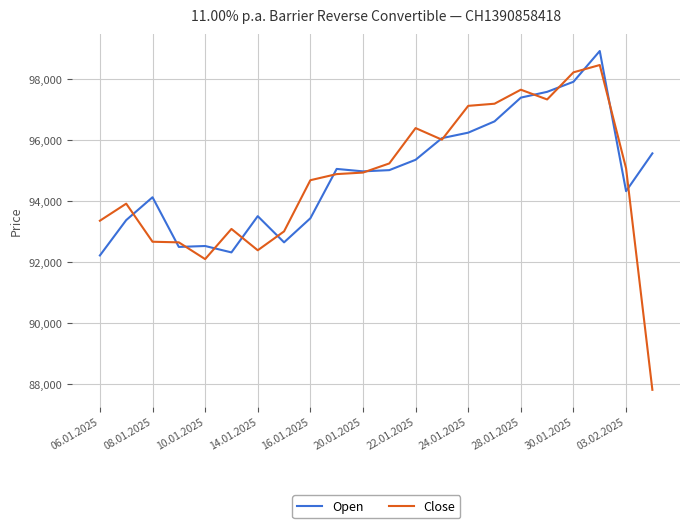

Which series has the widest spread of values?

Close